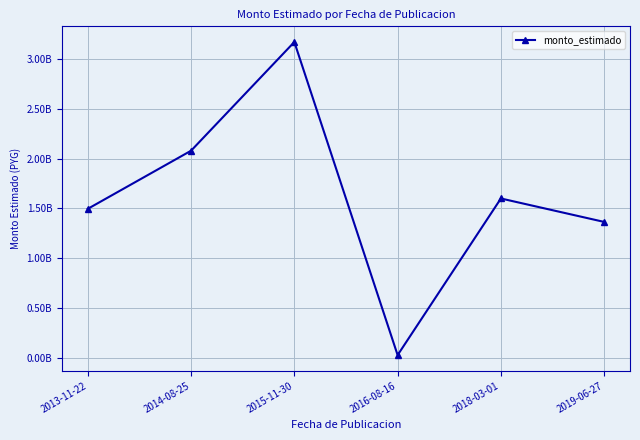

Reading left to right, list all the values displayed in this chart.

2013-11-22=1496244182	2014-08-25=2079000000	2015-11-30=3168911250	2016-08-16=30000000	2018-03-01=1600048255	2019-06-27=1364999952